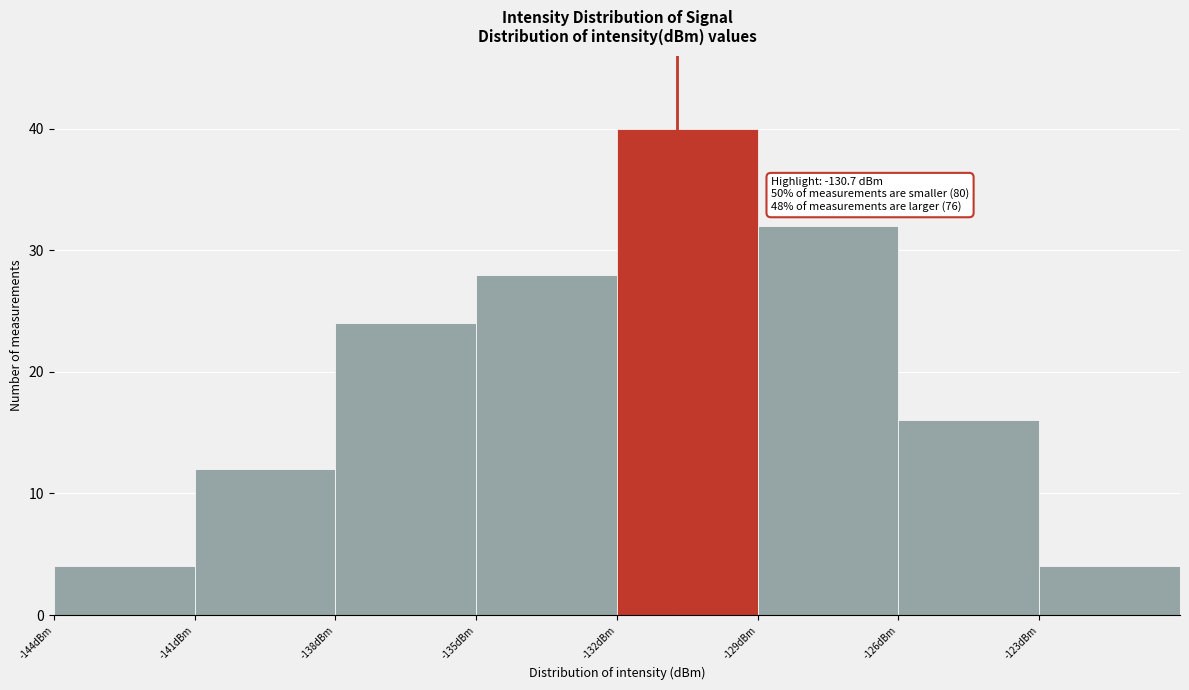

Which range on the x-axis has the tallest bar?

-132 to -129